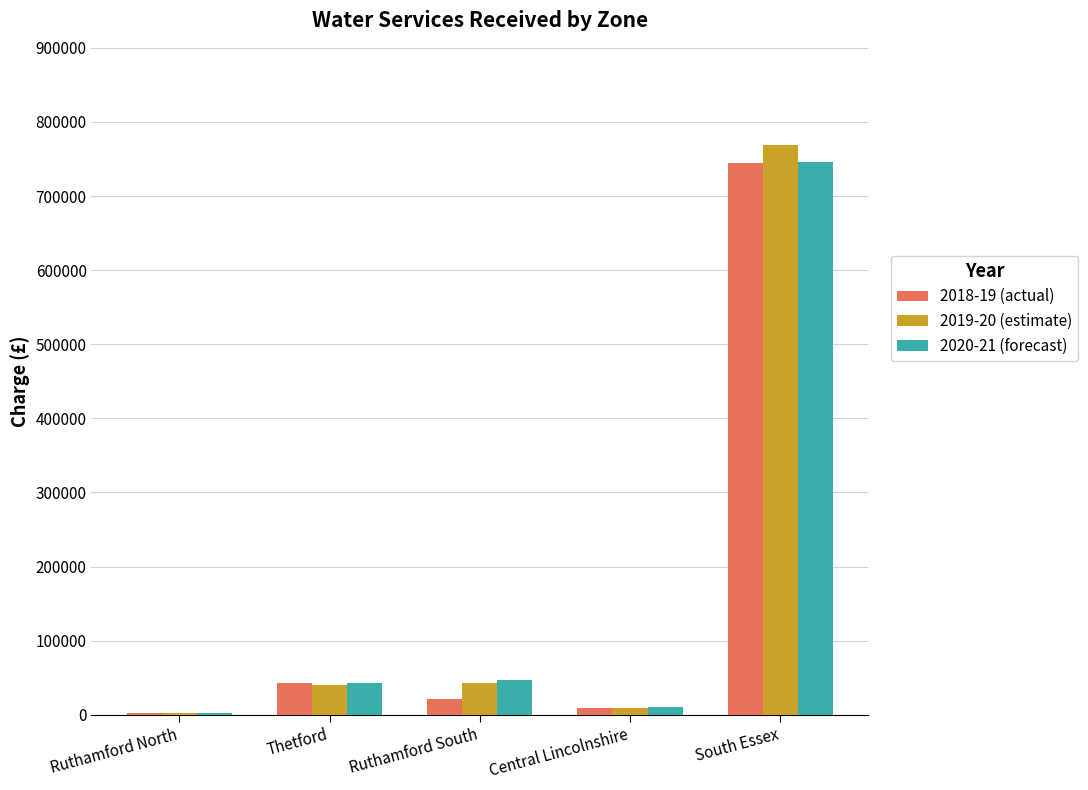

What is the sum of all 2020-21 (forecast) values?

847786.7